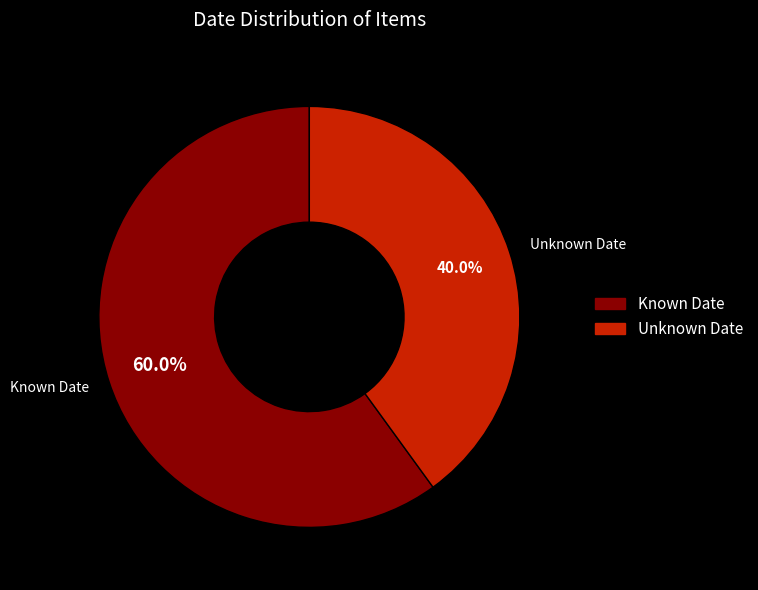

What percentage do Known Date and Unknown Date together represent?

100.0%